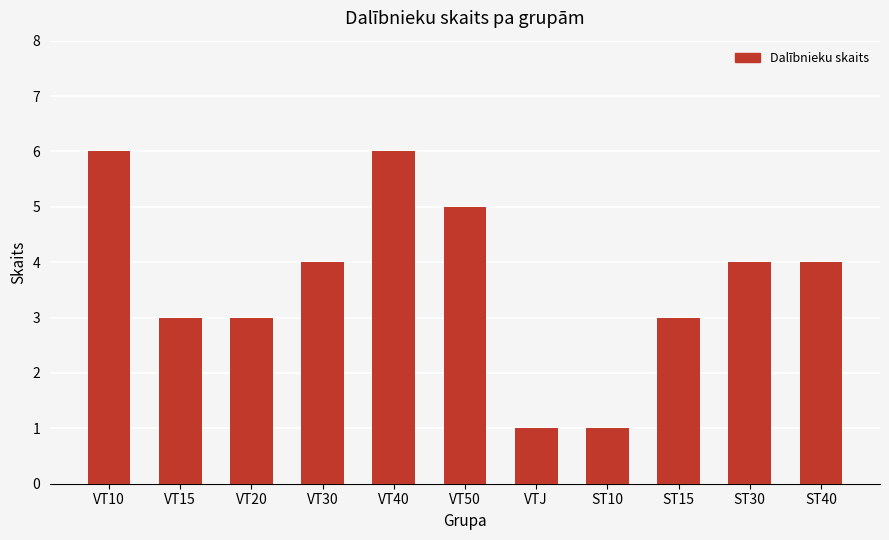

Approximately how many times larger is the value at ST15 compared to VT40?

0.5